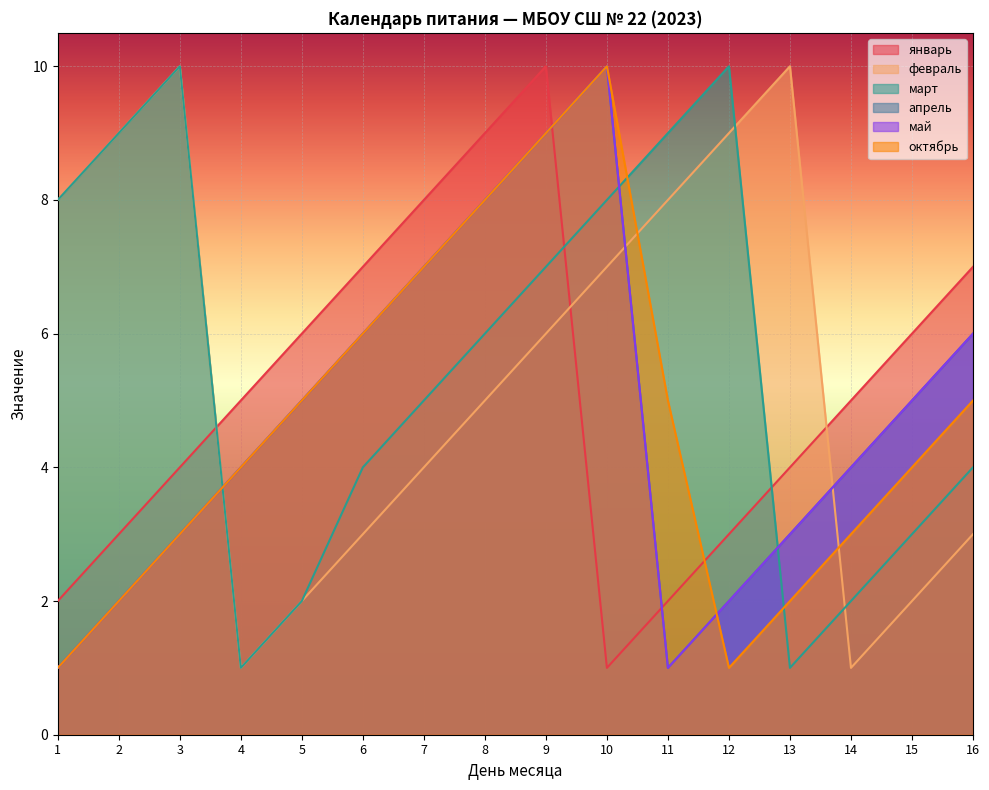

Which series changed the most between 3 and 13?

март